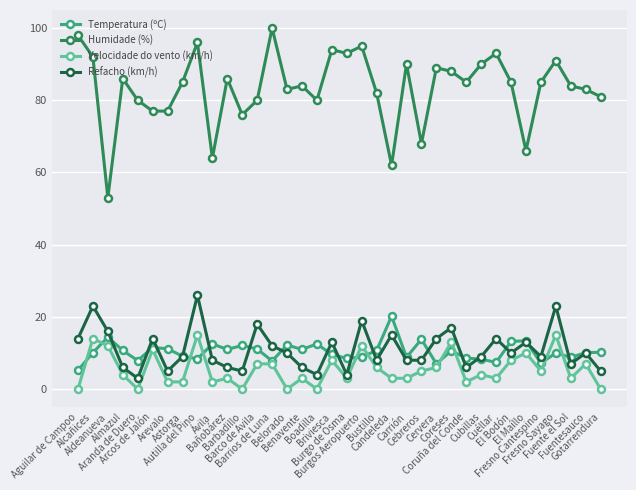

How many distinct data groups are displayed?

4